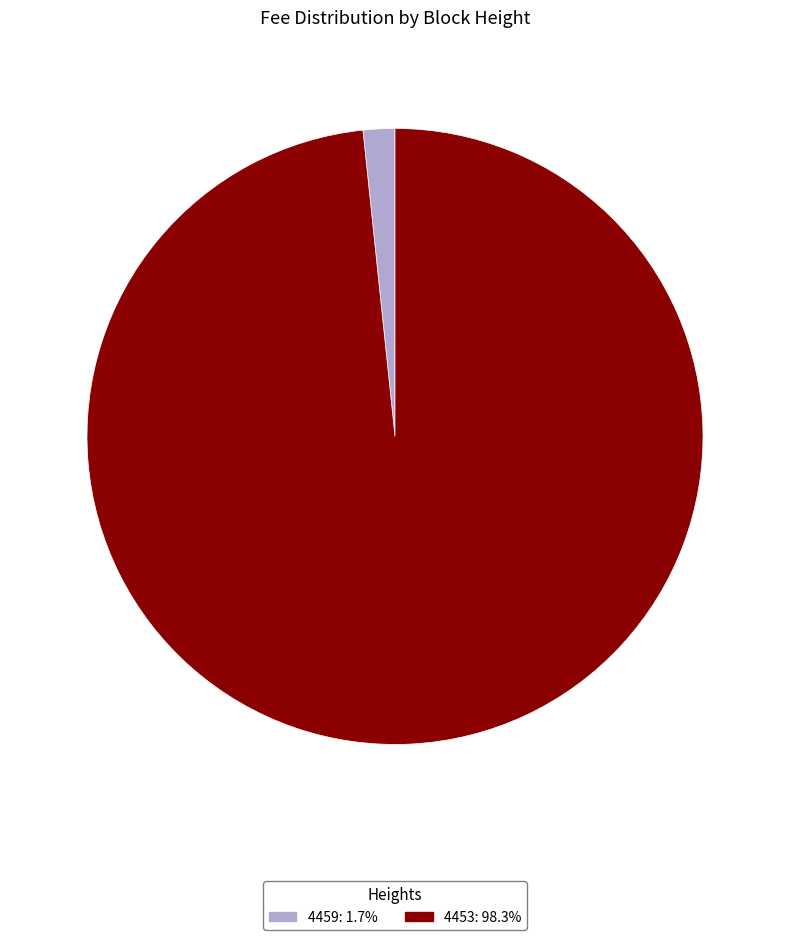

Which has a higher value, 4459 or 4453?

4453